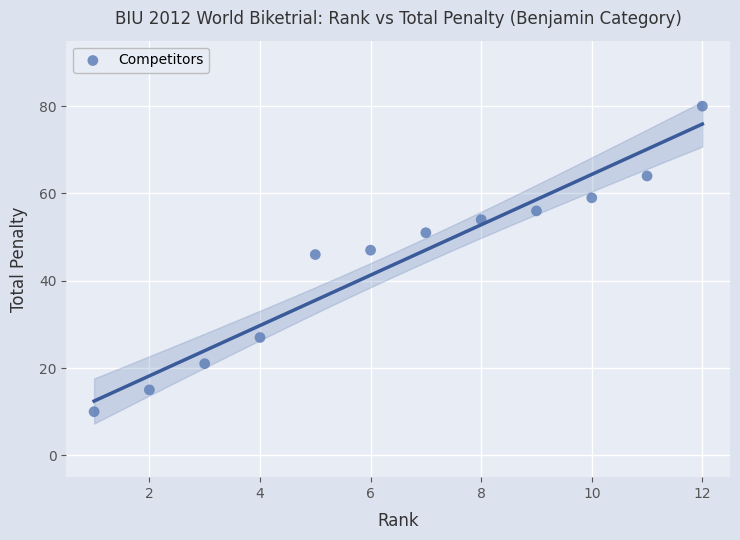

What Y value in the scatter plot is closest to 45?

46